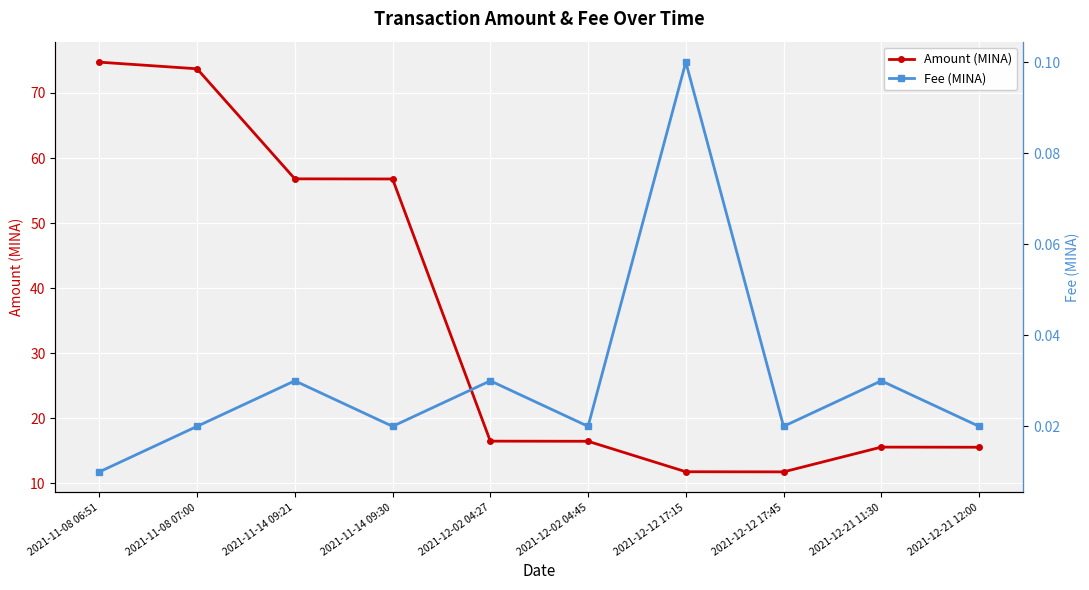

What is the difference between the Amount (MINA) values at 2021-12-02 04:45 and 2021-12-12 17:45?

4.7